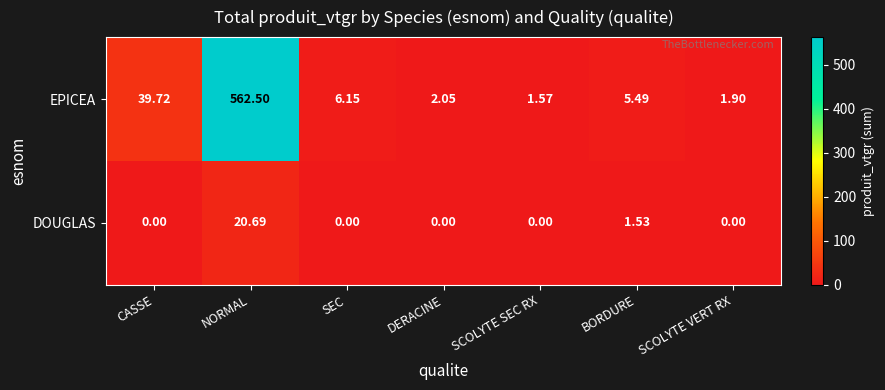

Where is DOUGLAS nearest to the value 10?

BORDURE